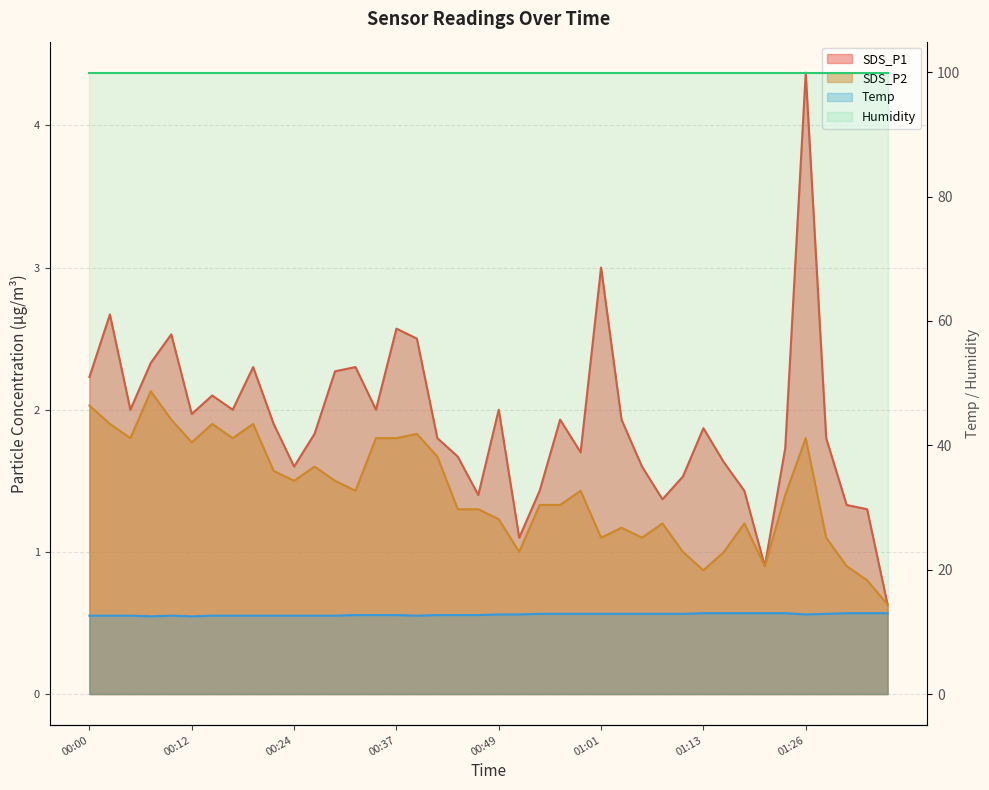

What is the approximate value of SDS_P2 at 01:33?

0.8